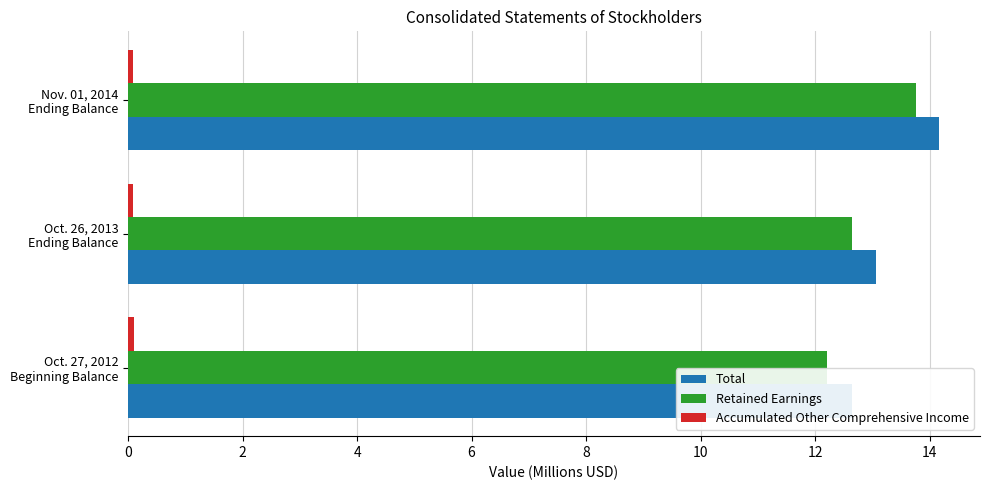

The Retained Earnings series shows 3.3 at 4. True or false?

False